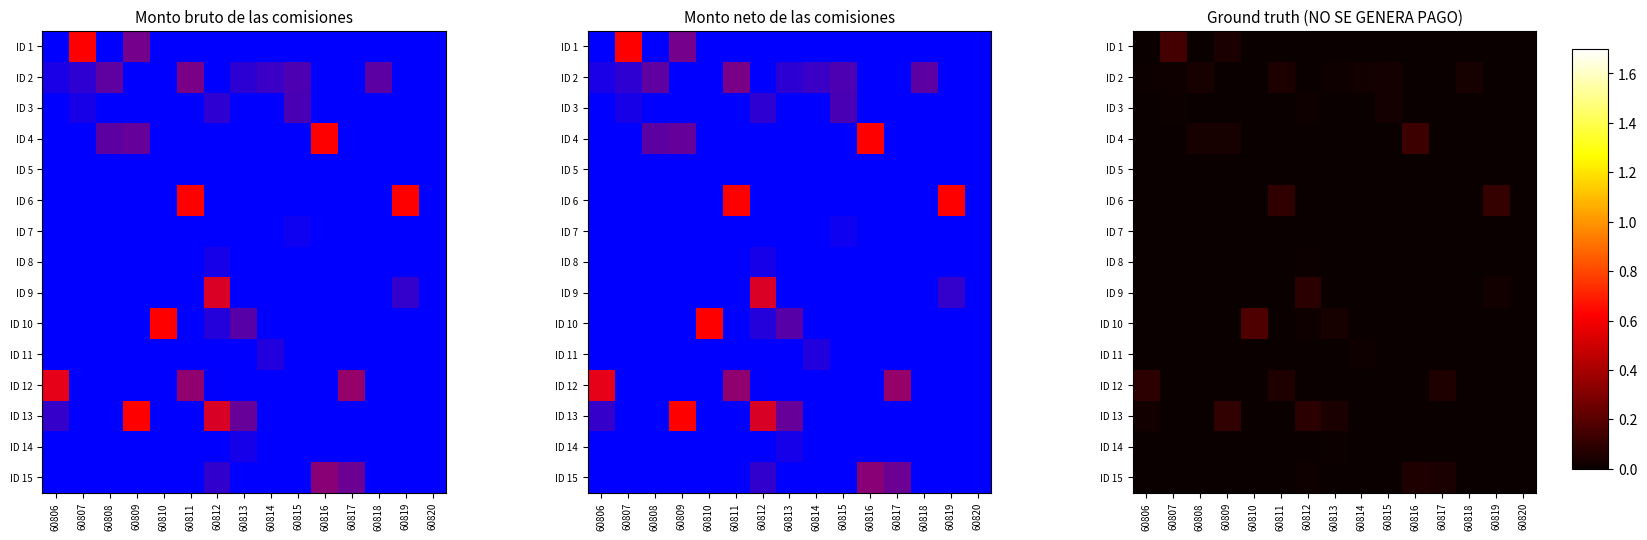

Is the value of ID 12 at 60817 greater than the value of ID 10 at 60807?

Yes